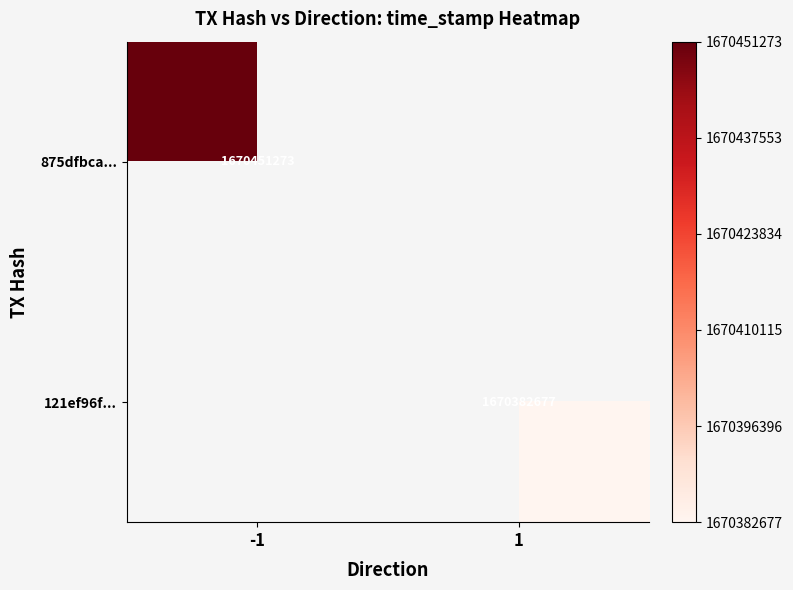

Is it true that 121ef96f... equals 1670382677 at 1?

True